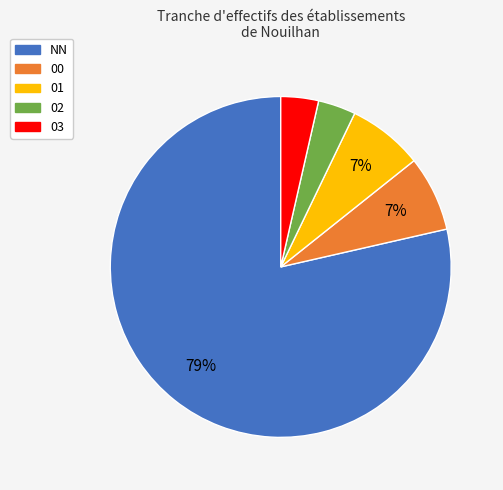

Which slice is the largest?

NN